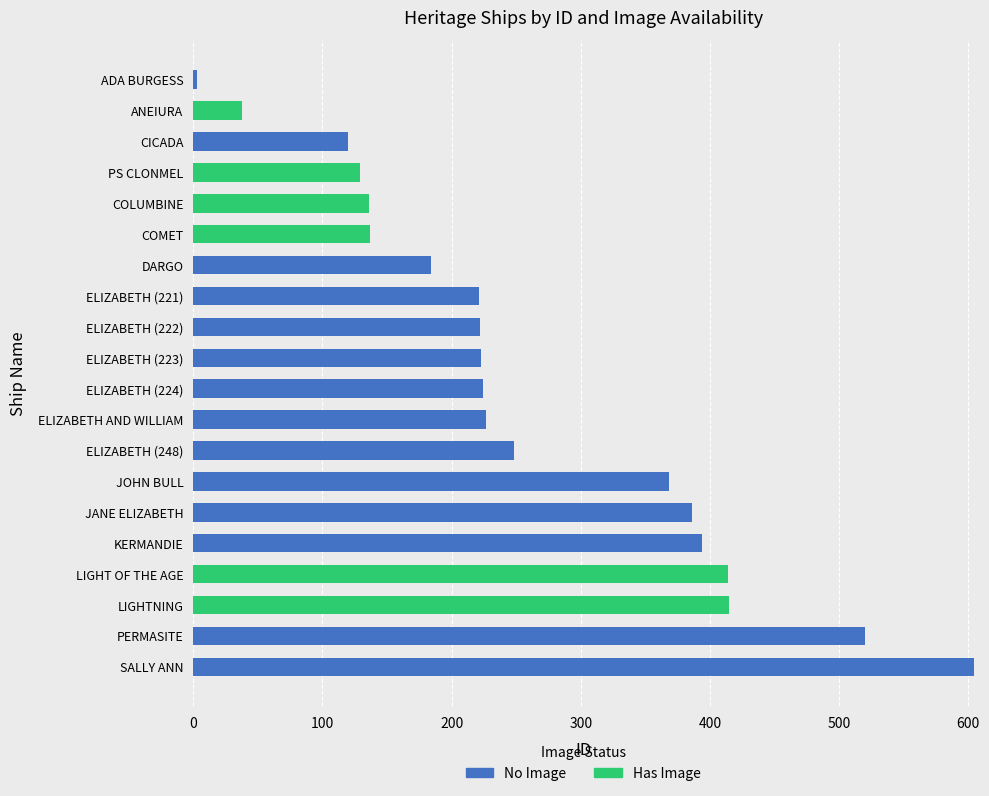

The No Image series shows 354 at SALLY ANN. True or false?

False